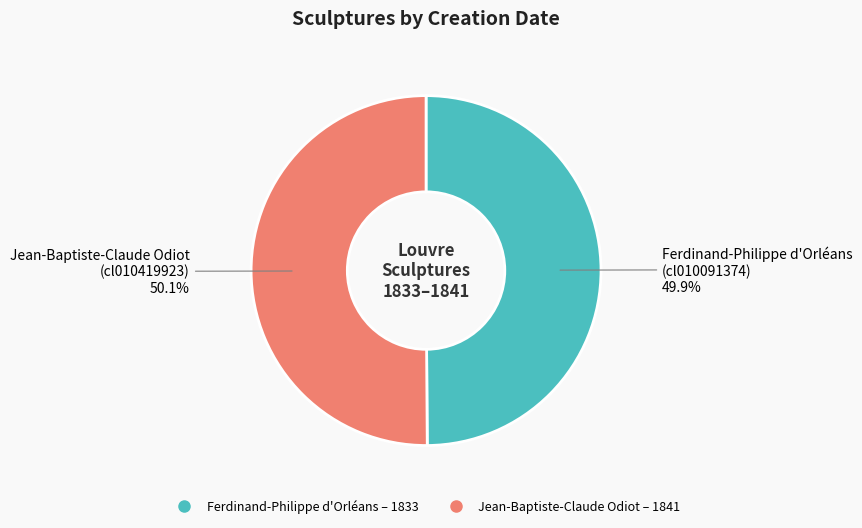

Is there any slice that represents more than half of the pie?

Yes